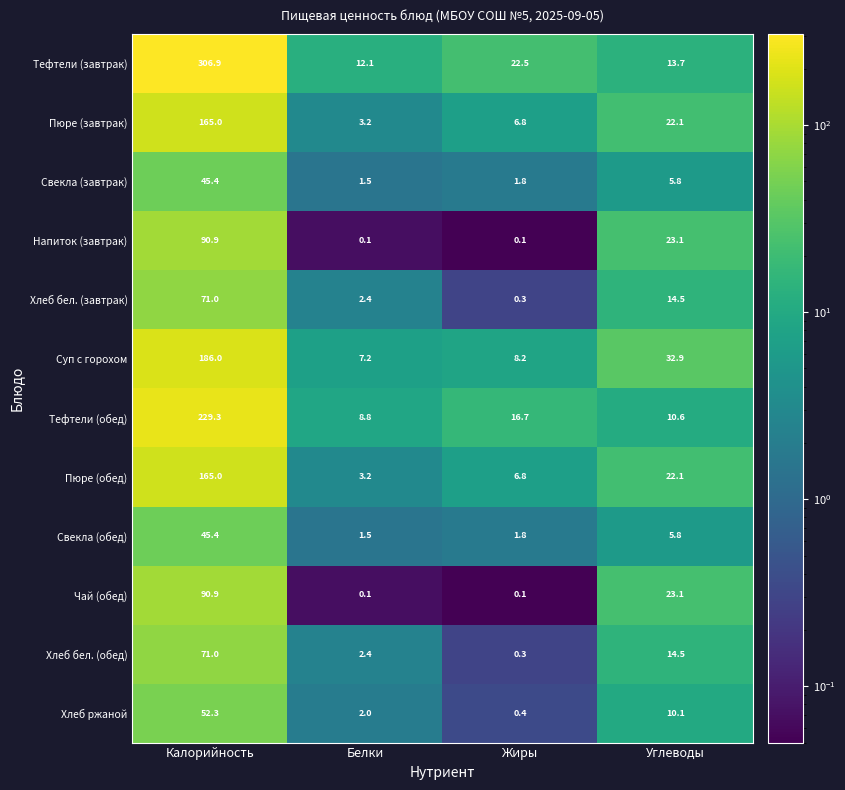

What is the sum of all Суп с горохом values?

234.3